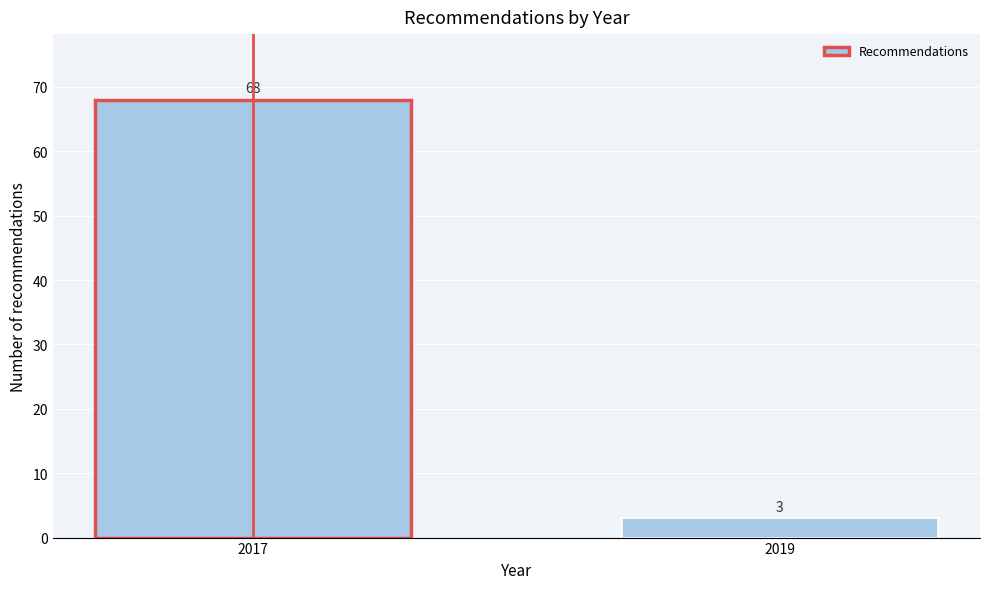

Reading left to right, extract all data points from this chart.

68	3